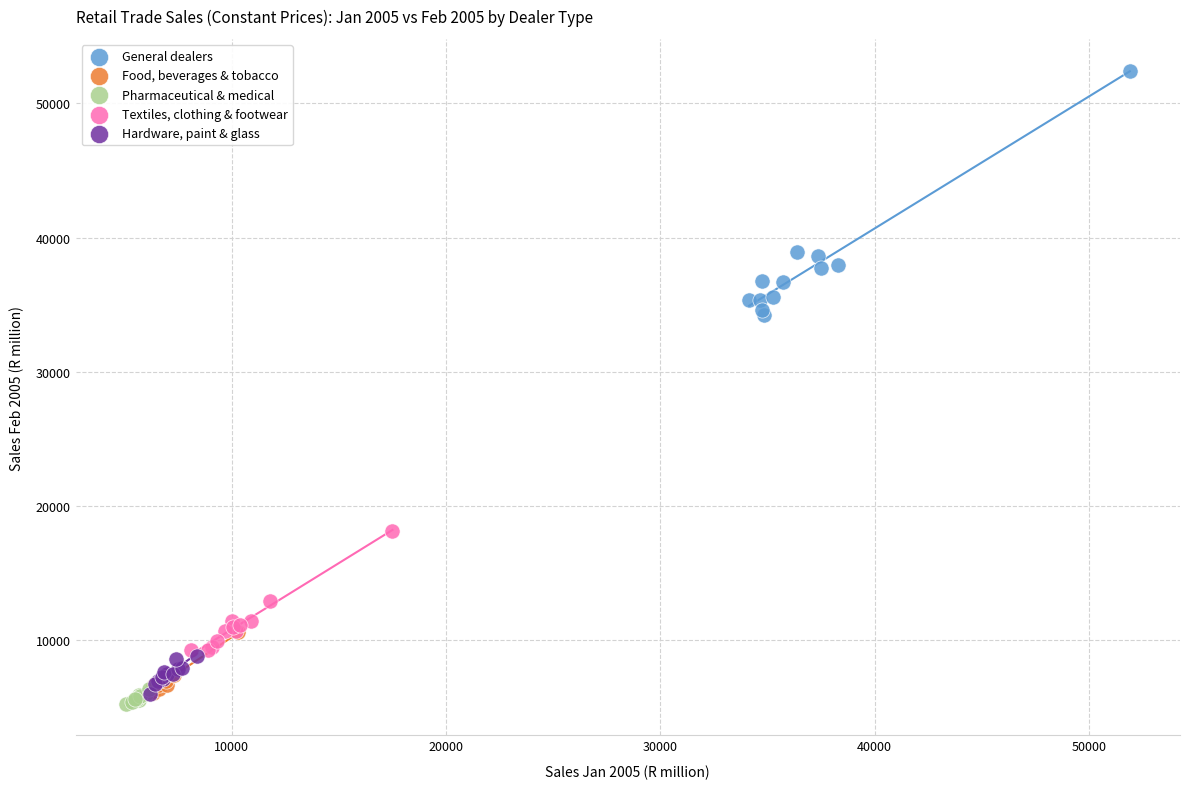

Which series reaches the minimum Y coordinate?

Pharmaceutical & medical